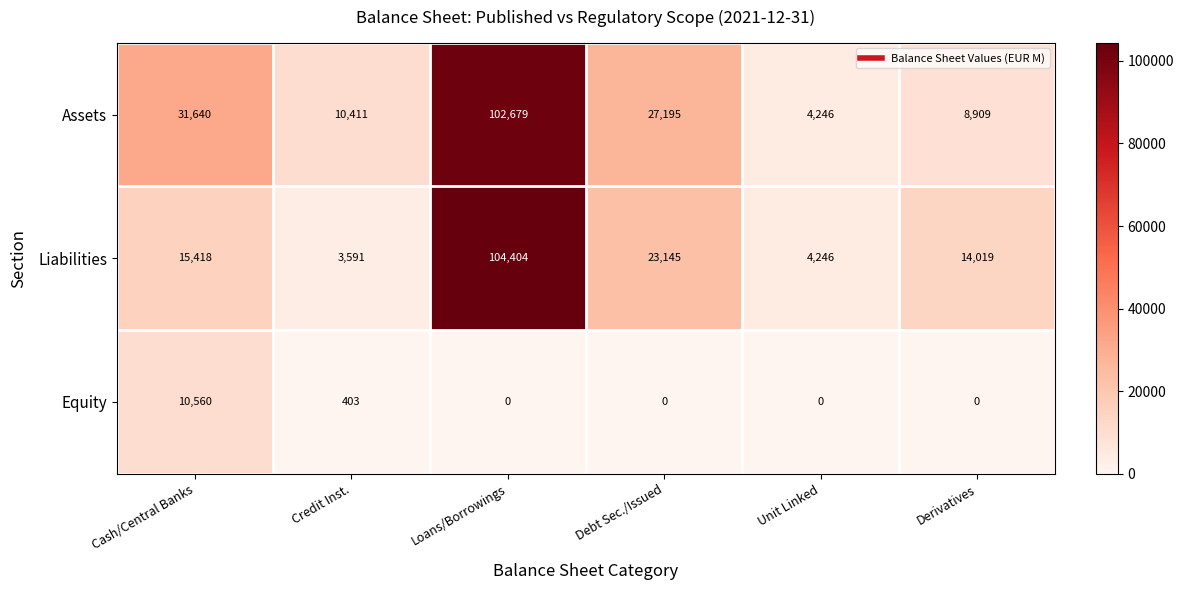

What value does the Liabilities series have at Credit Inst., to the nearest 10?

3590